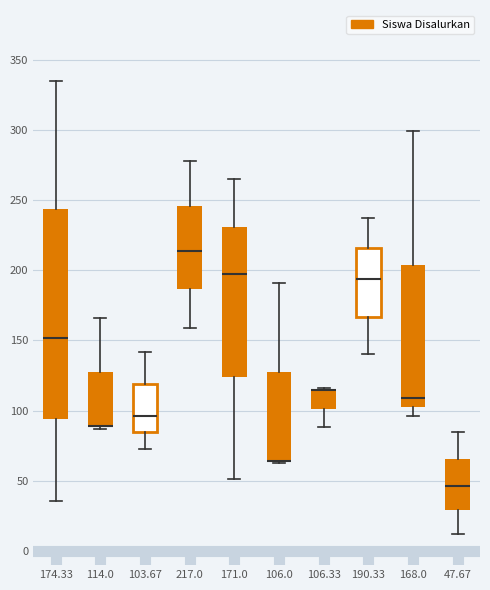

Reading left to right, transcribe this box plot: for each box, give where its median line is, the range the box spans, and where its two whiskers end, as read against the y-axis. The values are not printed on the chart, so give them approximately, as read against the axis.

174.33: median 150, box 95 to 245, whiskers 35 to 335
114.0: median 90 (drawn on the box's lower edge), box 90 to 130, whiskers 85 to 165
103.67: median 95, box 85 to 120, whiskers 75 to 140
217.0: median 215, box 185 to 245, whiskers 160 to 280
171.0: median 195, box 125 to 230, whiskers 50 to 265
106.0: median 65 (drawn on the box's lower edge), box 65 to 130, whiskers 65 to 190
106.33: median 115 (drawn on the box's upper edge), box 100 to 115, whiskers 90 to 115
190.33: median 195, box 165 to 215, whiskers 140 to 235
168.0: median 110, box 105 to 205, whiskers 95 to 300
47.67: median 45, box 30 to 65, whiskers 10 to 85